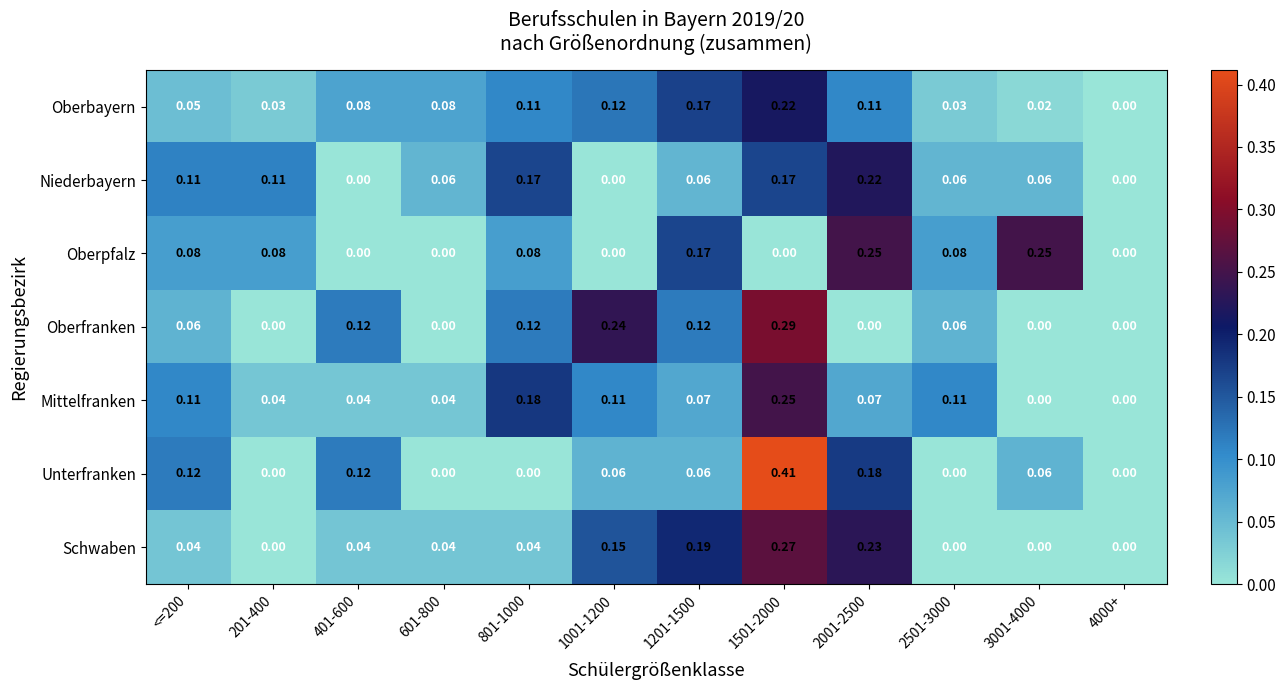

Between 401-600 and 2501-3000, which series saw the biggest shift?

Unterfranken